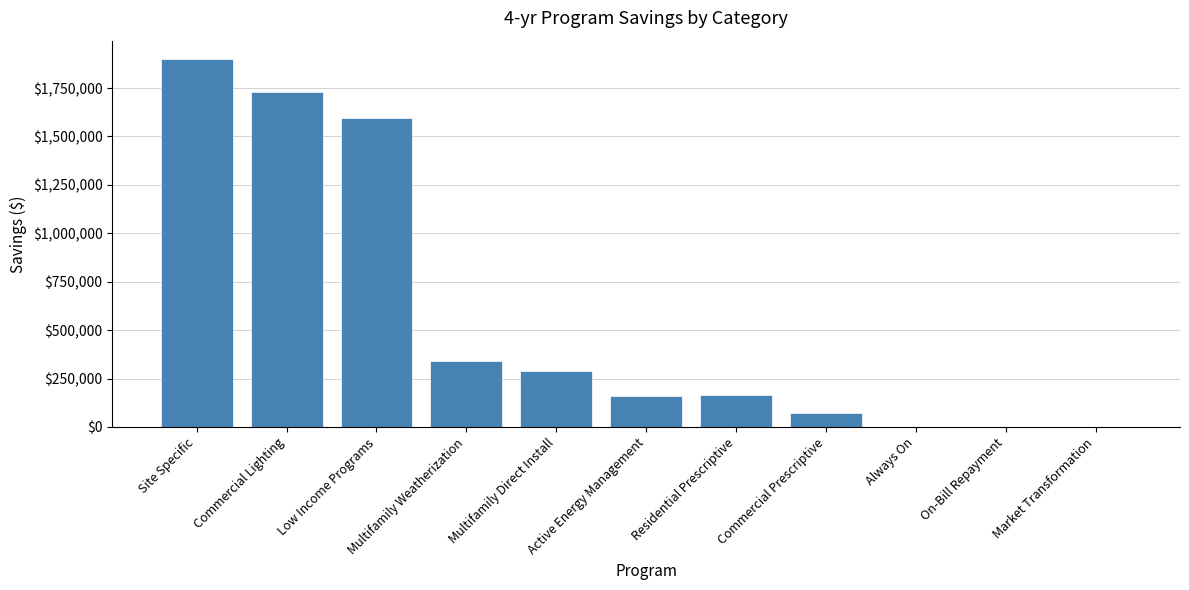

Which category has the highest value across all series?

Site Specific